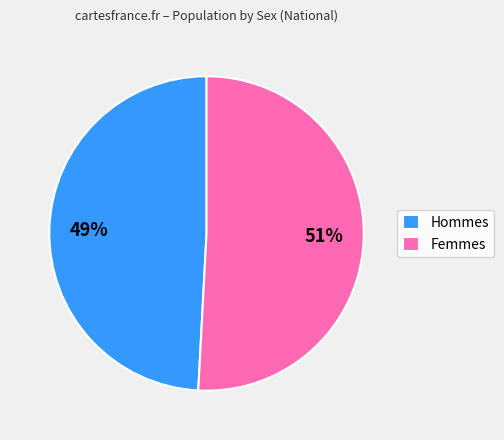

Which has a higher value, Femmes or Hommes?

Femmes